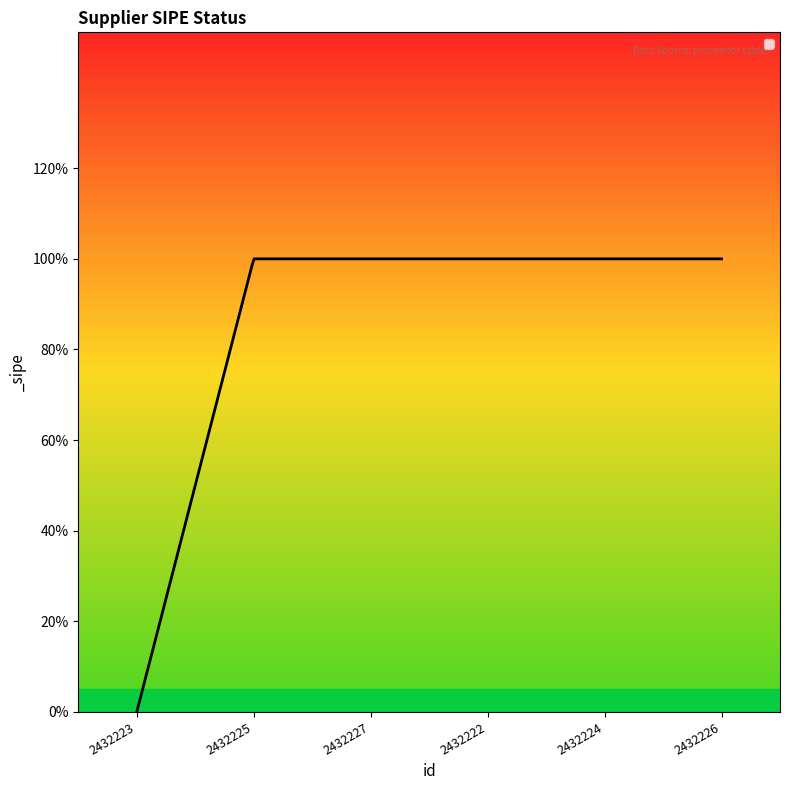

Reading left to right, extract all data points from this chart.

0	1	1	1	1	1